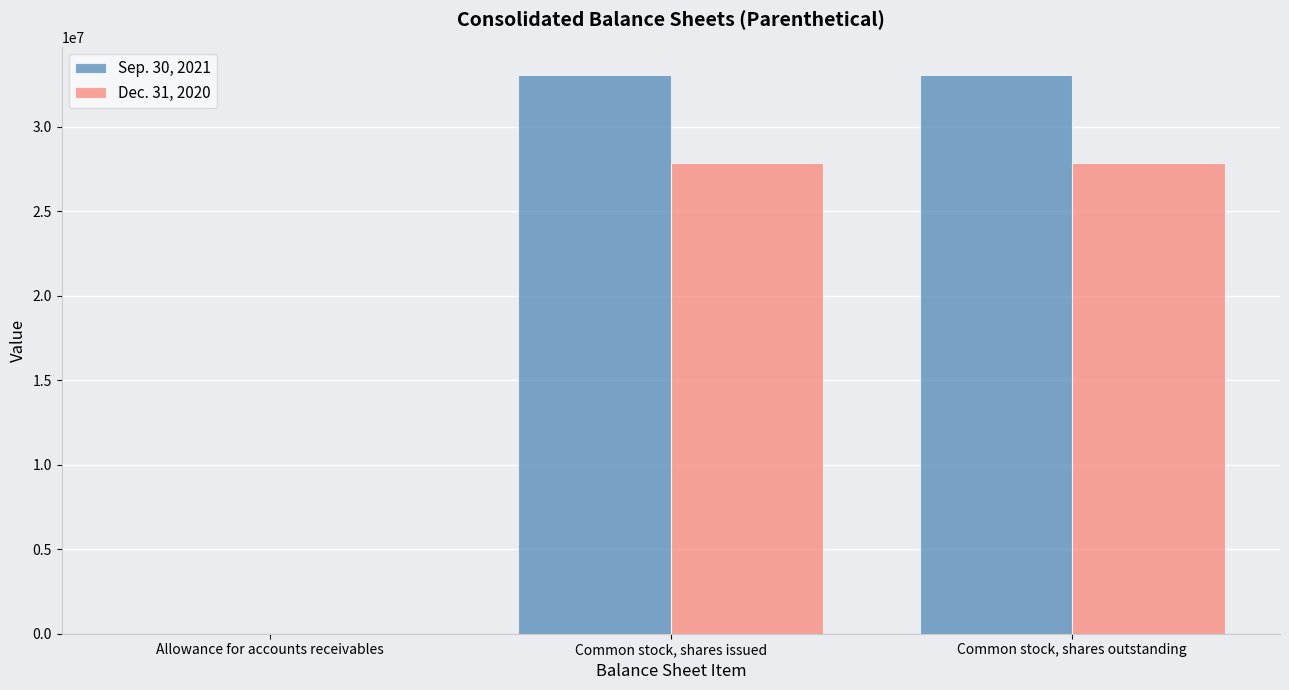

What is the maximum value shown in the chart?

33077894